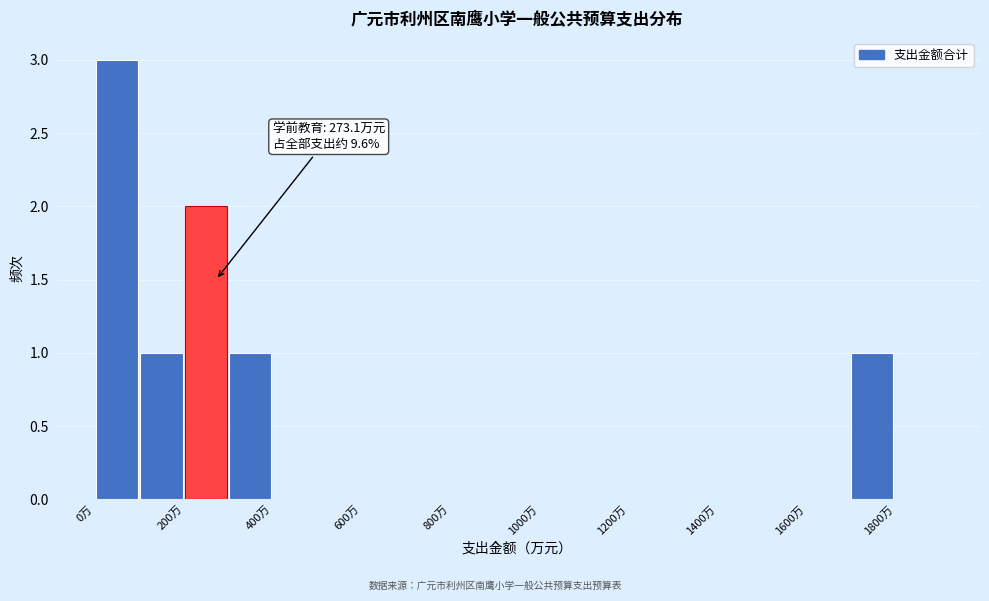

Which range on the x-axis has the tallest bar?

0 to 100